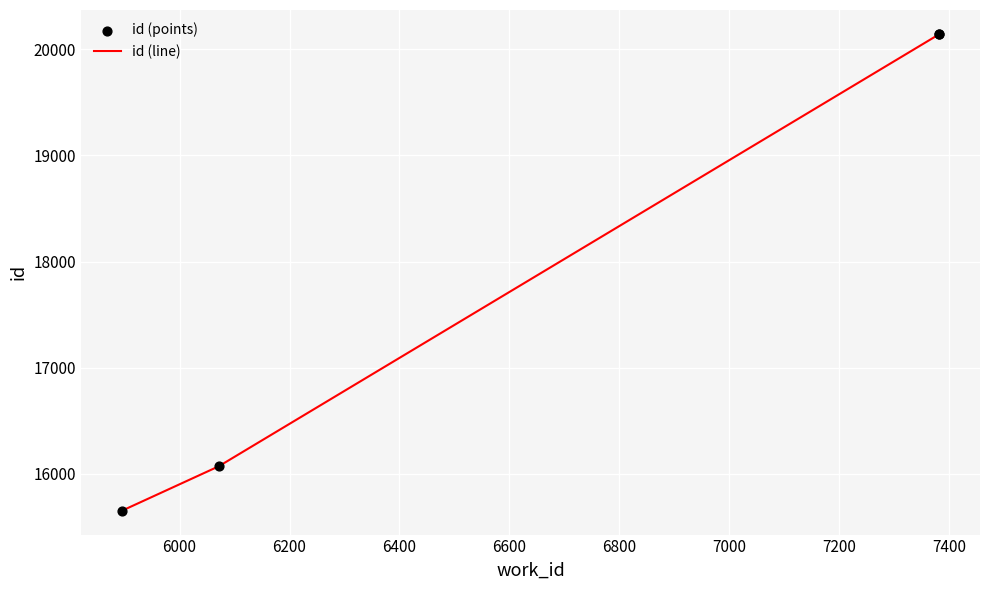

Which series has the largest total across all categories?

id (line)